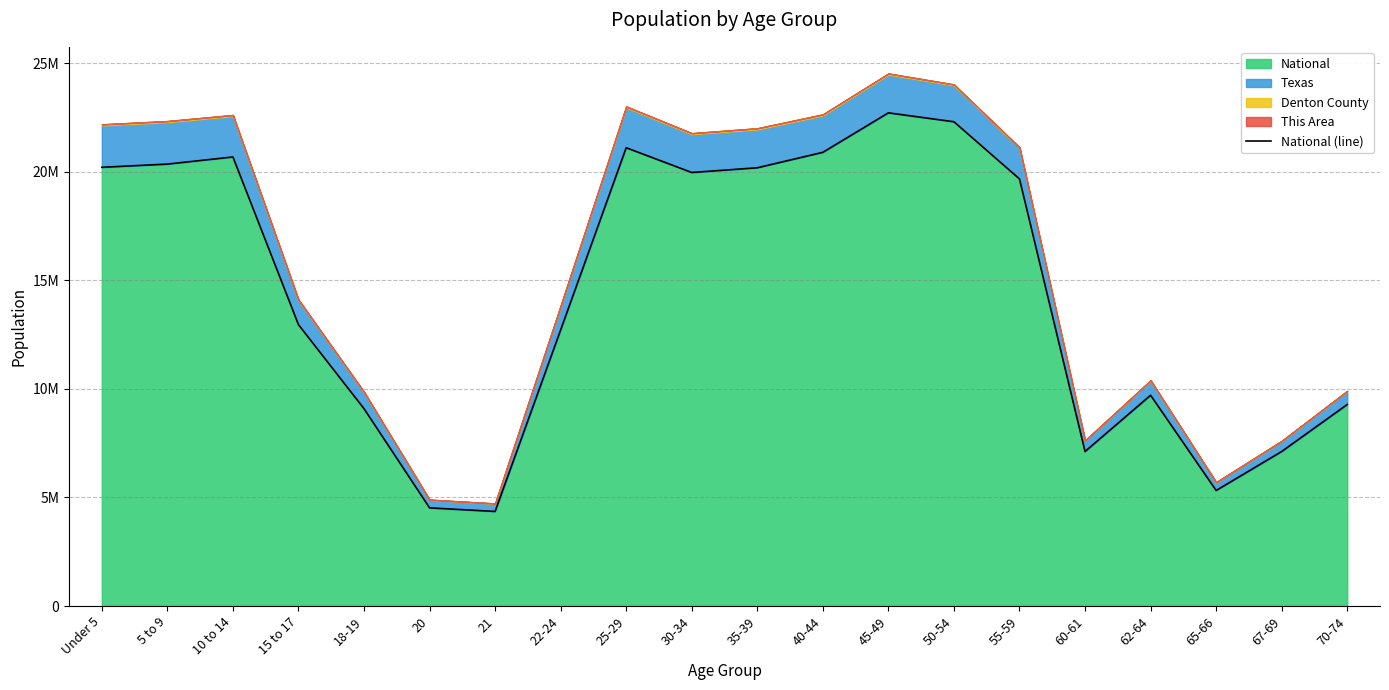

Is it true that the value at 20 is 4519129?

True